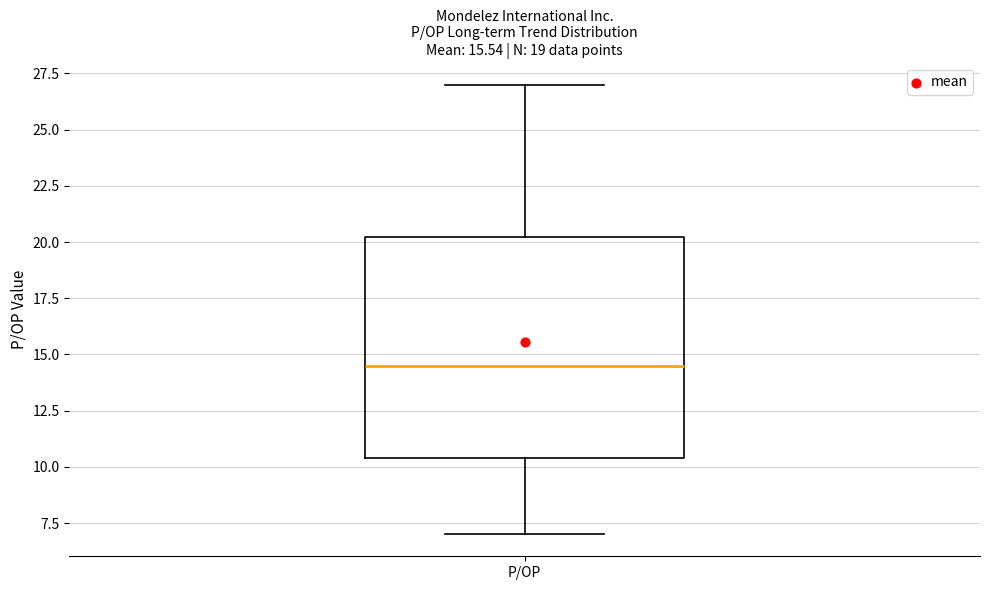

Where does the upper whisker of the box for P/OP end on the y-axis? The values are not printed on the chart, so give them approximately, as read against the axis.

27.0